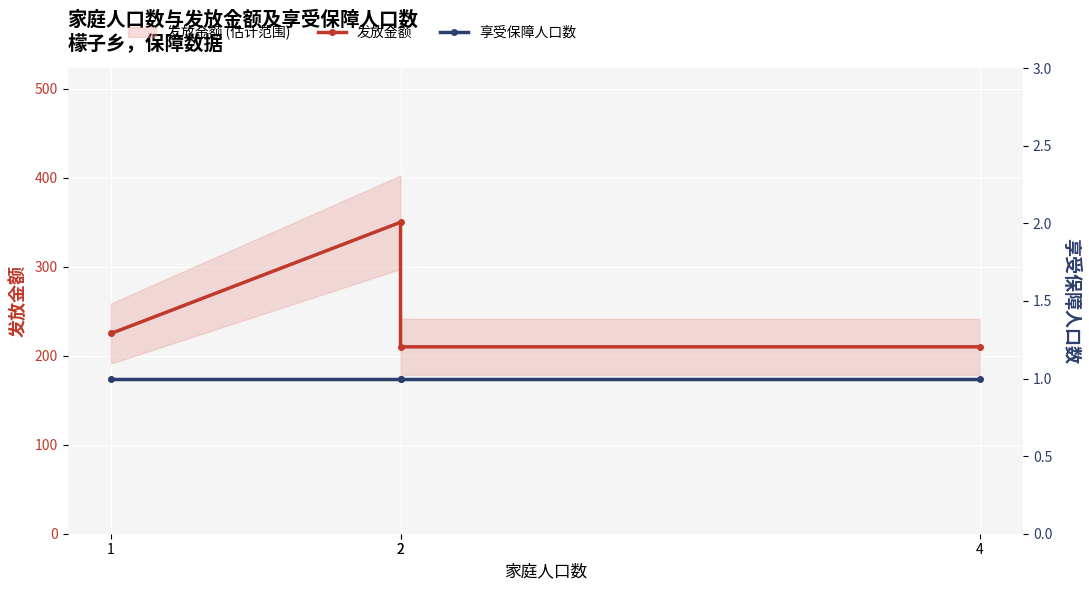

At which label does 发放金额 reach its minimum?

2